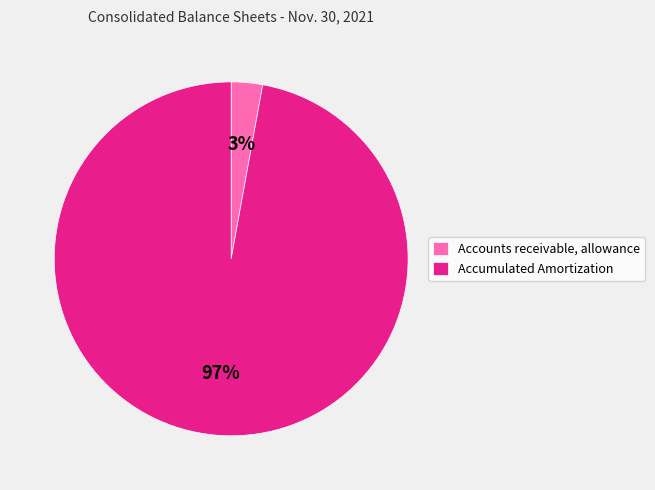

How many segments does this pie chart have?

2